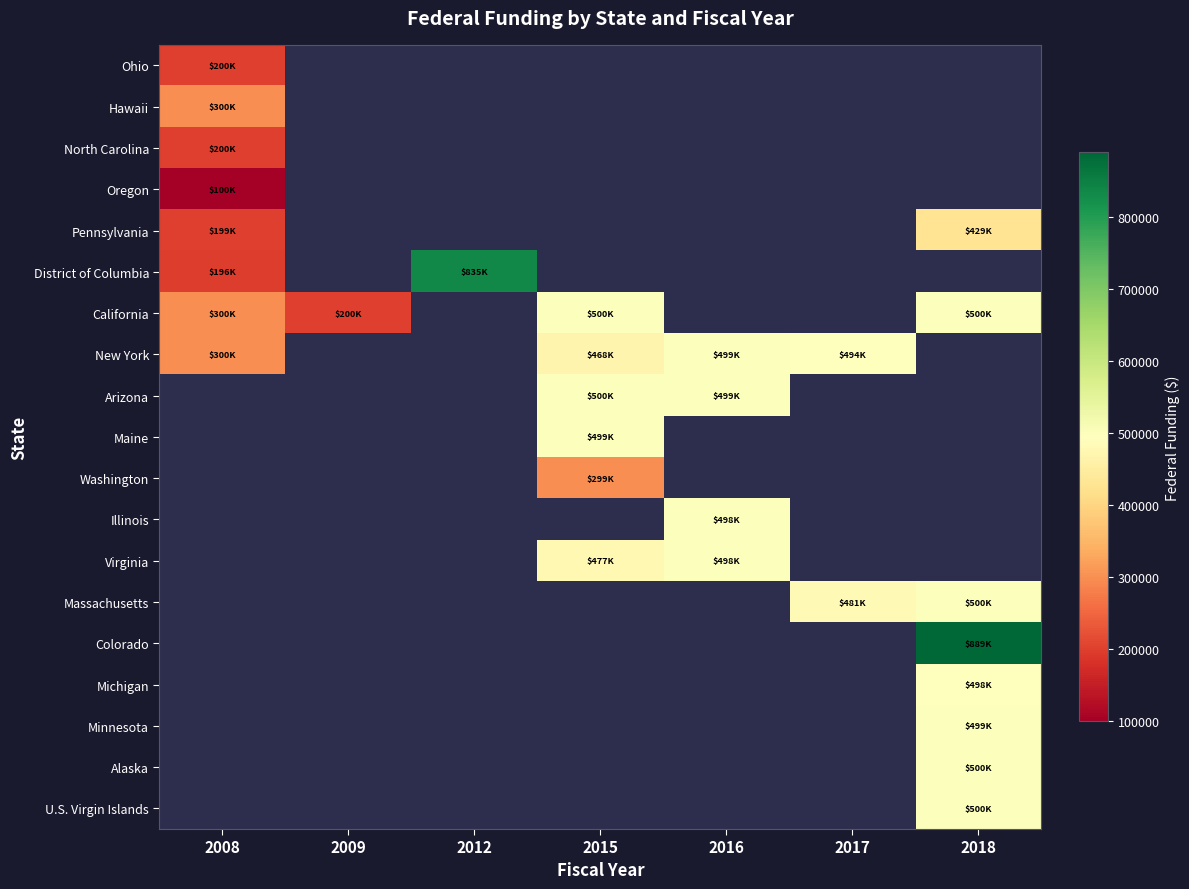

Is the value of Maine at 2018 greater than the value of Michigan at 2018?

No